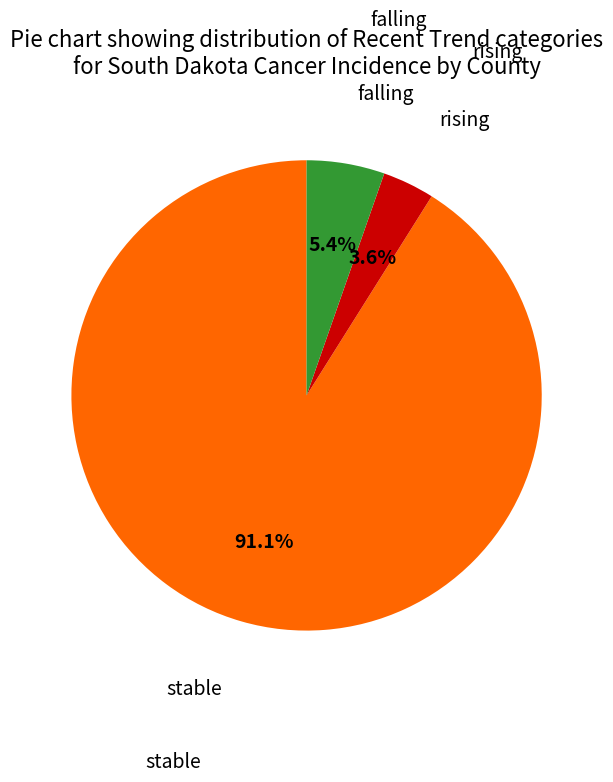

Does any single category account for the majority?

Yes